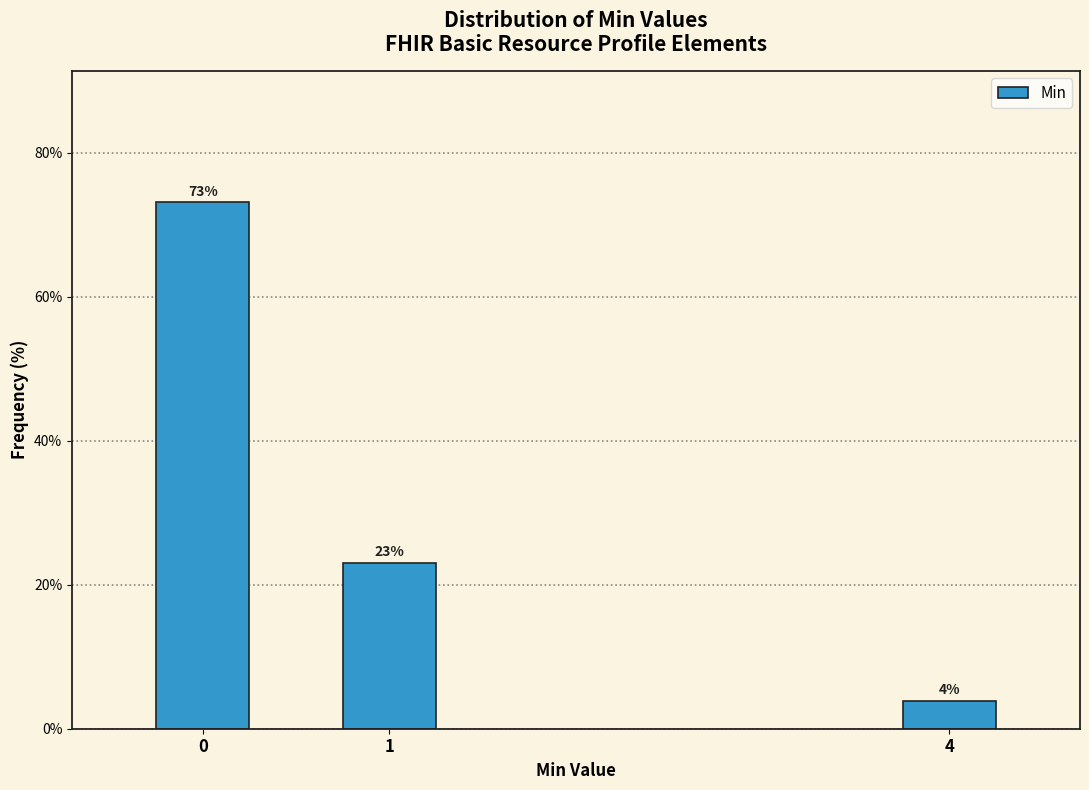

Is it true that the value at 0 is 73.1?

True